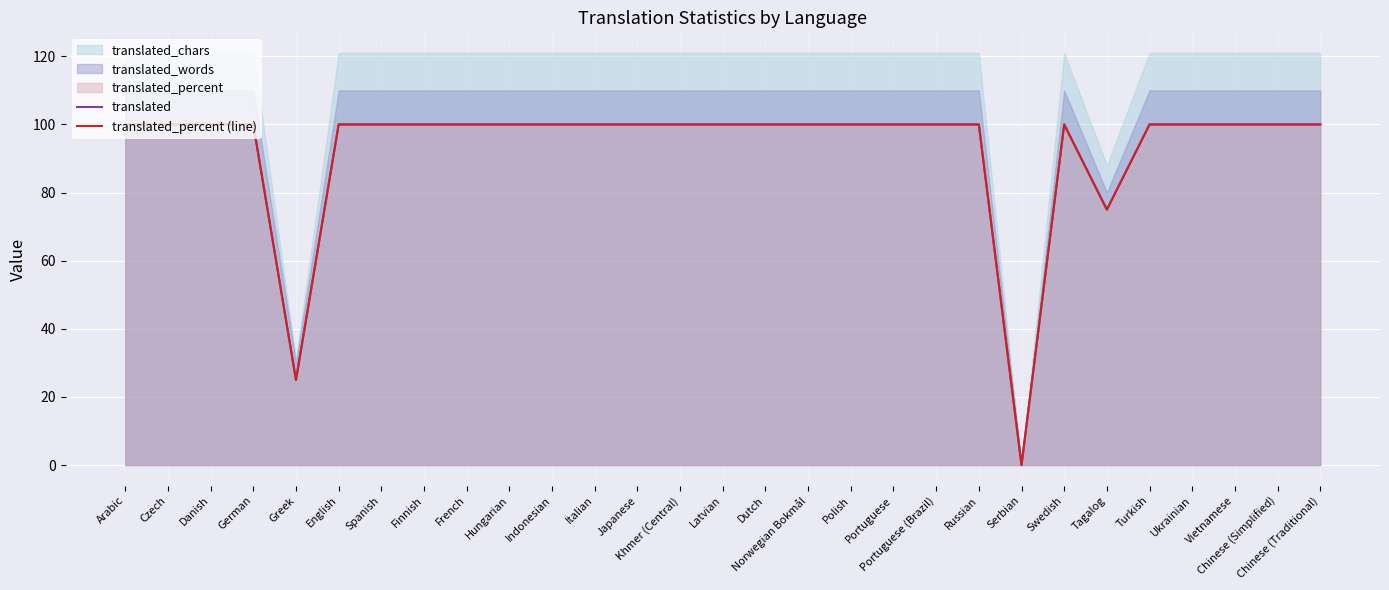

True or false: translated_percent (line) and translated intersect in this chart.

False